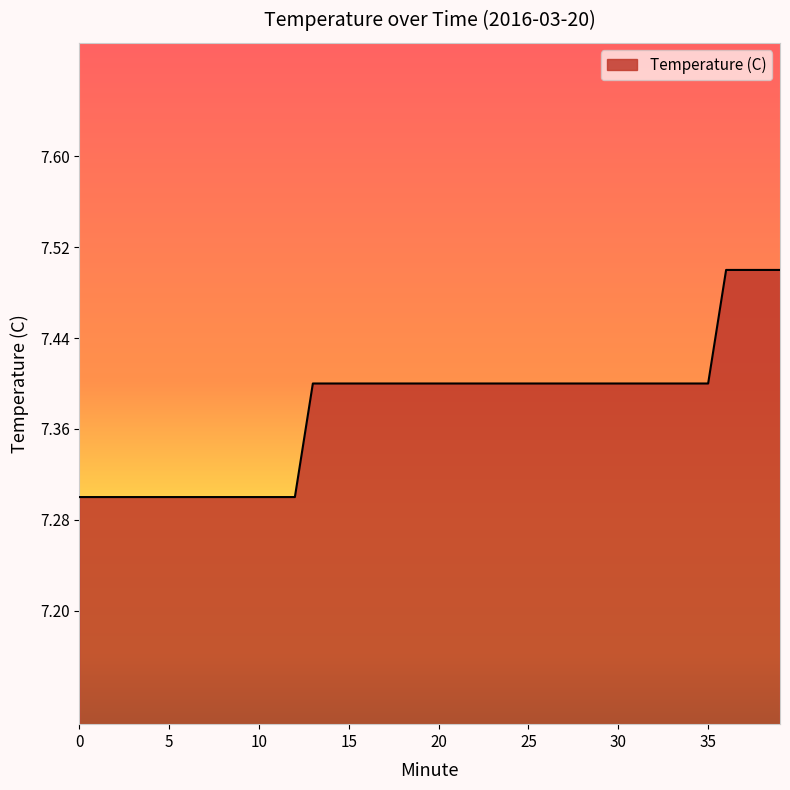

What is the smallest value displayed?

7.3